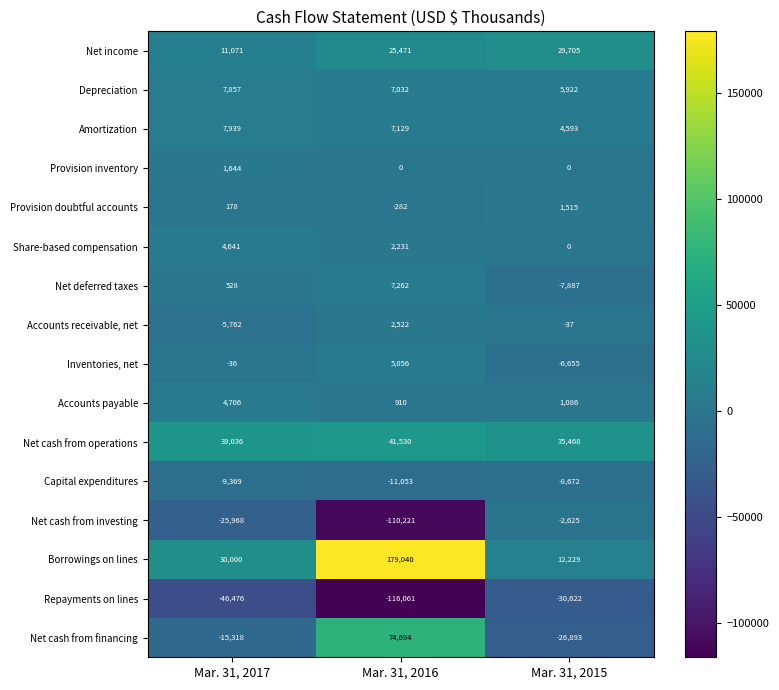

What is the difference between the maximum and minimum values in the Accounts receivable, net series?

8284